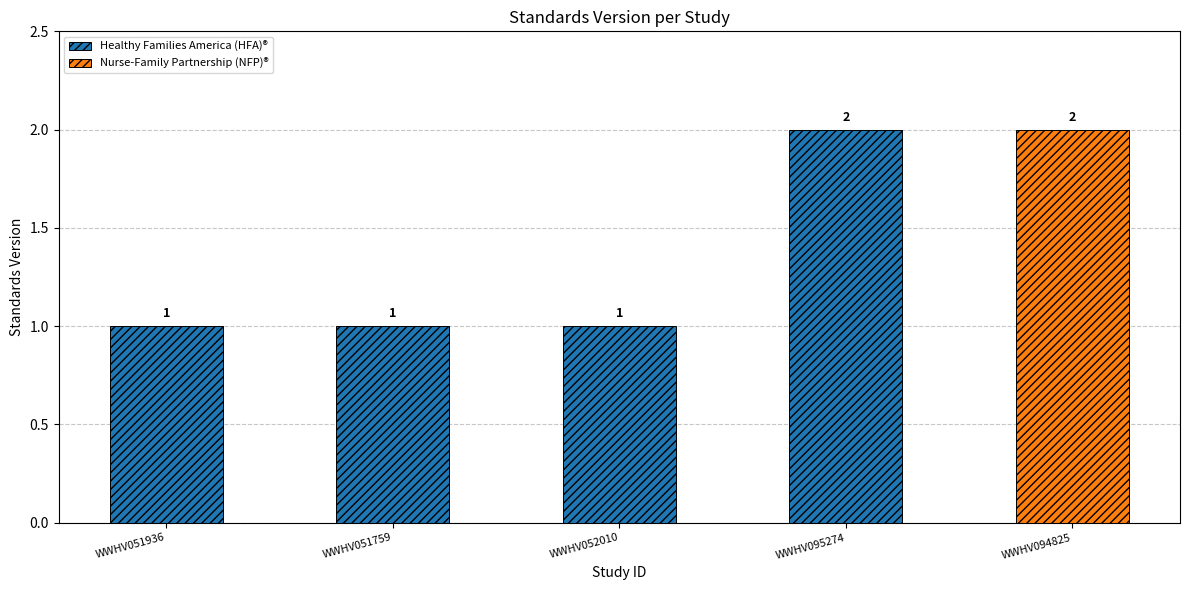

What value does the data have at WWHV051759?

1